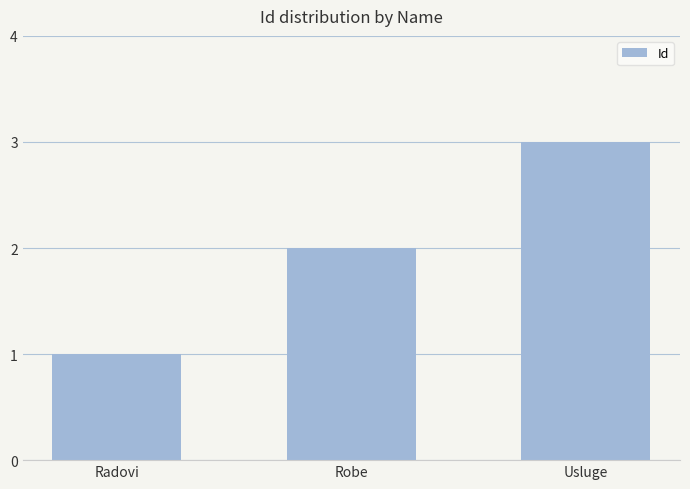

Does the chart contain any negative values?

No